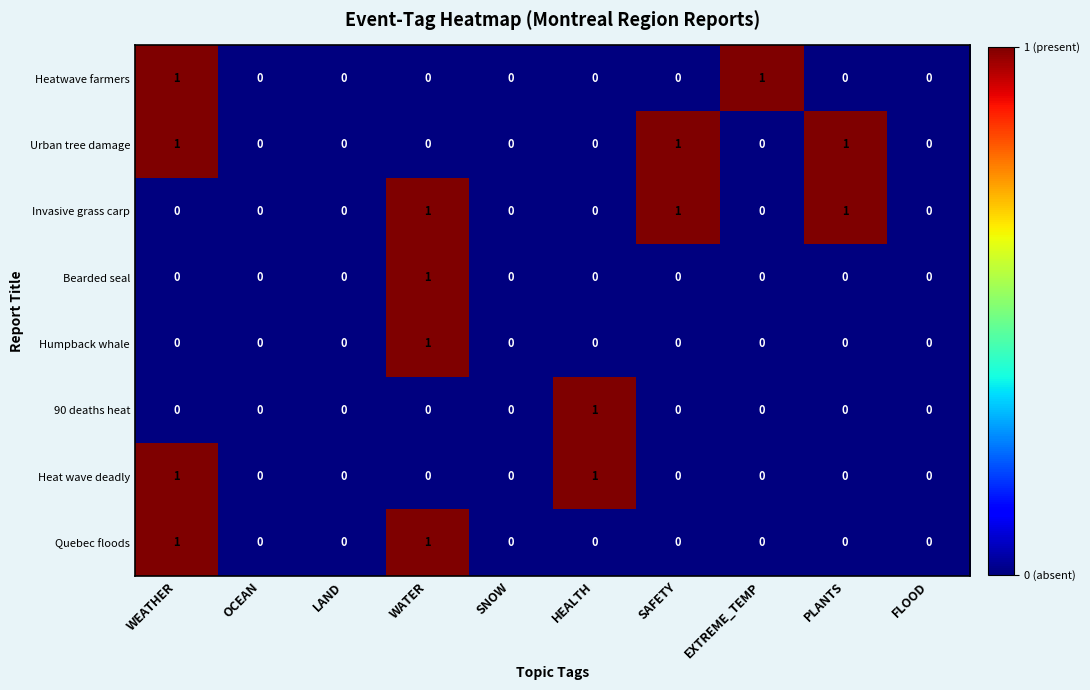

The value of Invasive grass carp at EXTREME_TEMP is 1. True or false?

False